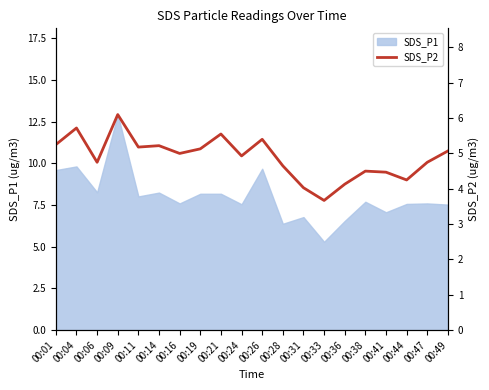

The value at 00:33 is 3.7. True or false?

True